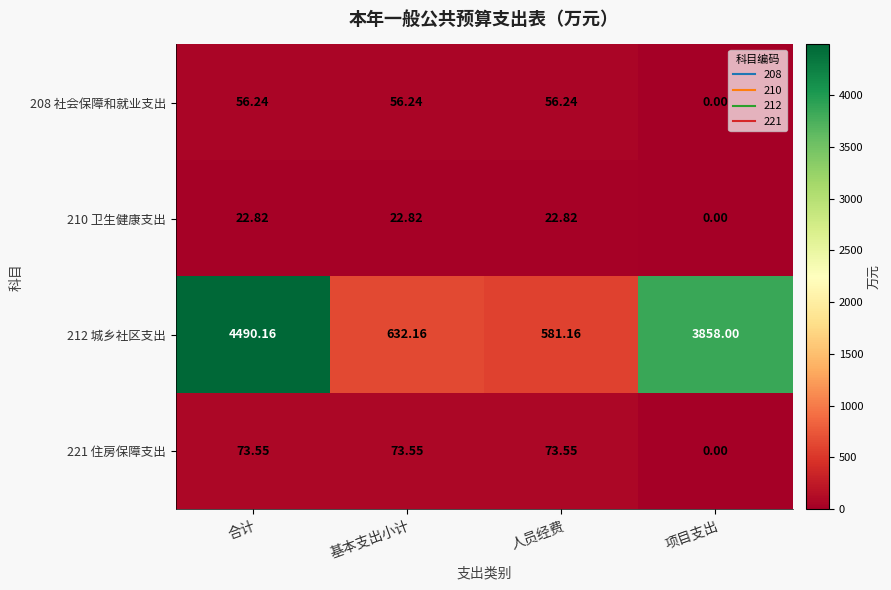

Where is 212 城乡社区支出 nearest to the value 2535?

项目支出